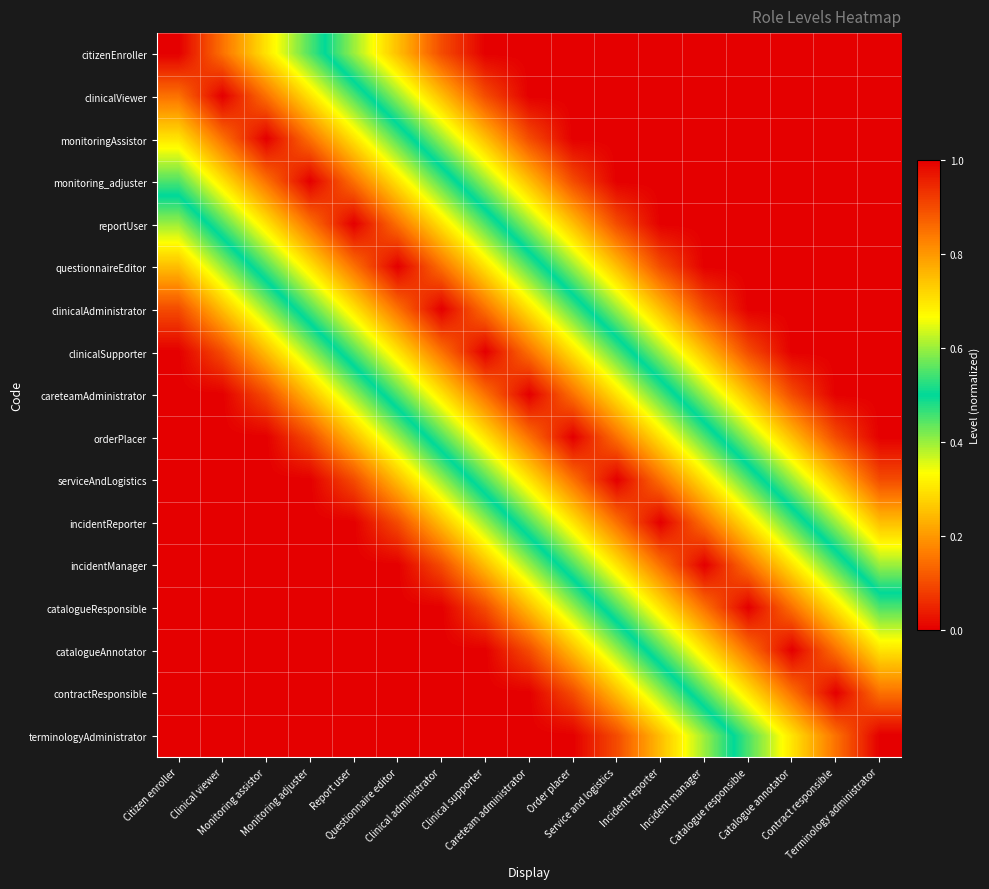

At how many categories does at least one series exceed 0?

17